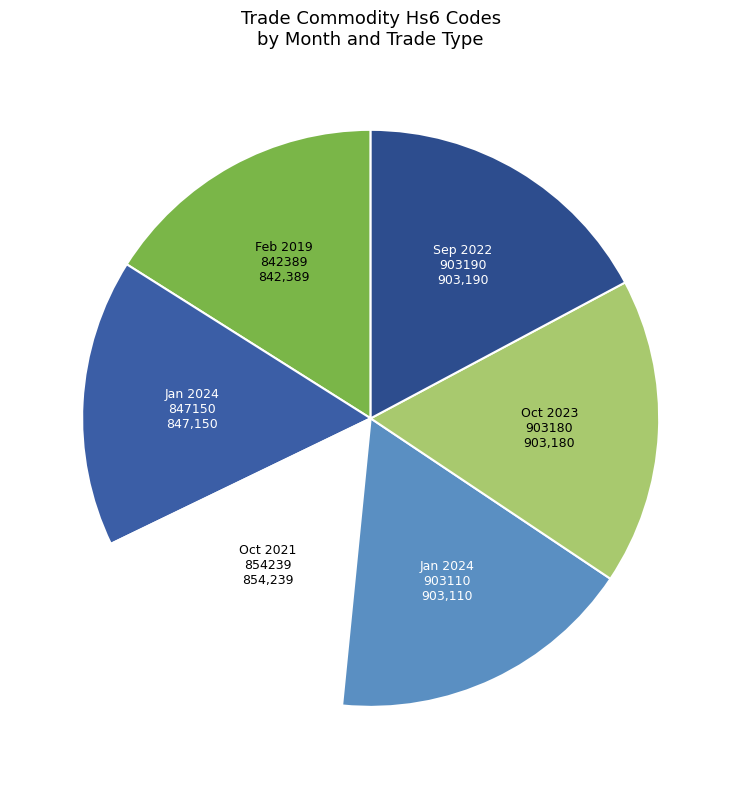

Which category has the smallest portion of the pie?

February 2019
Import (842389)